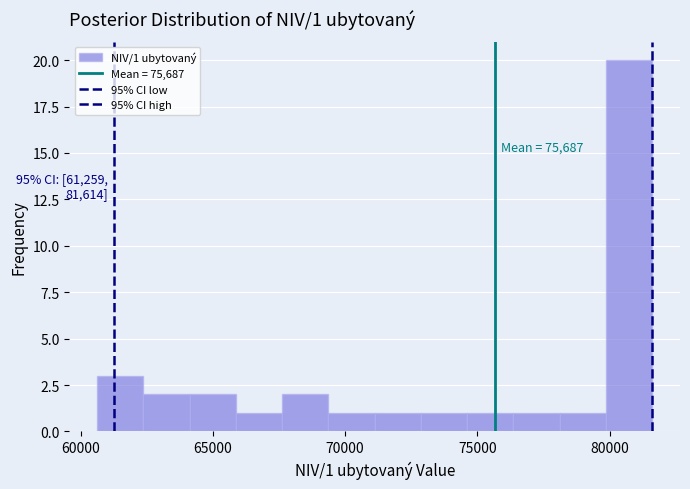

Read against the x-axis, roughly where is the centre of the tallest bar?

80500